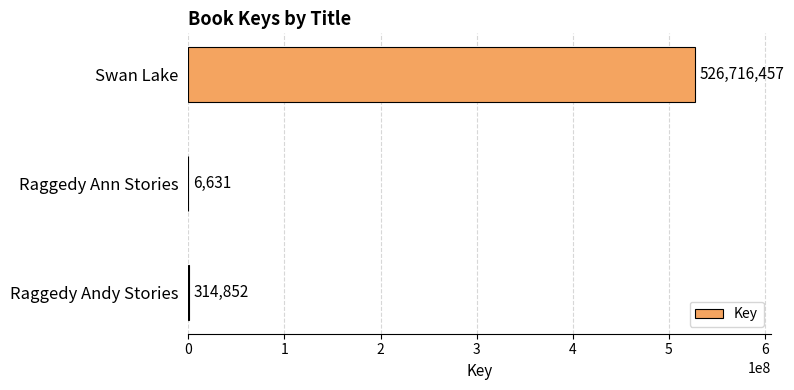

What is the maximum value shown in the chart?

526716457